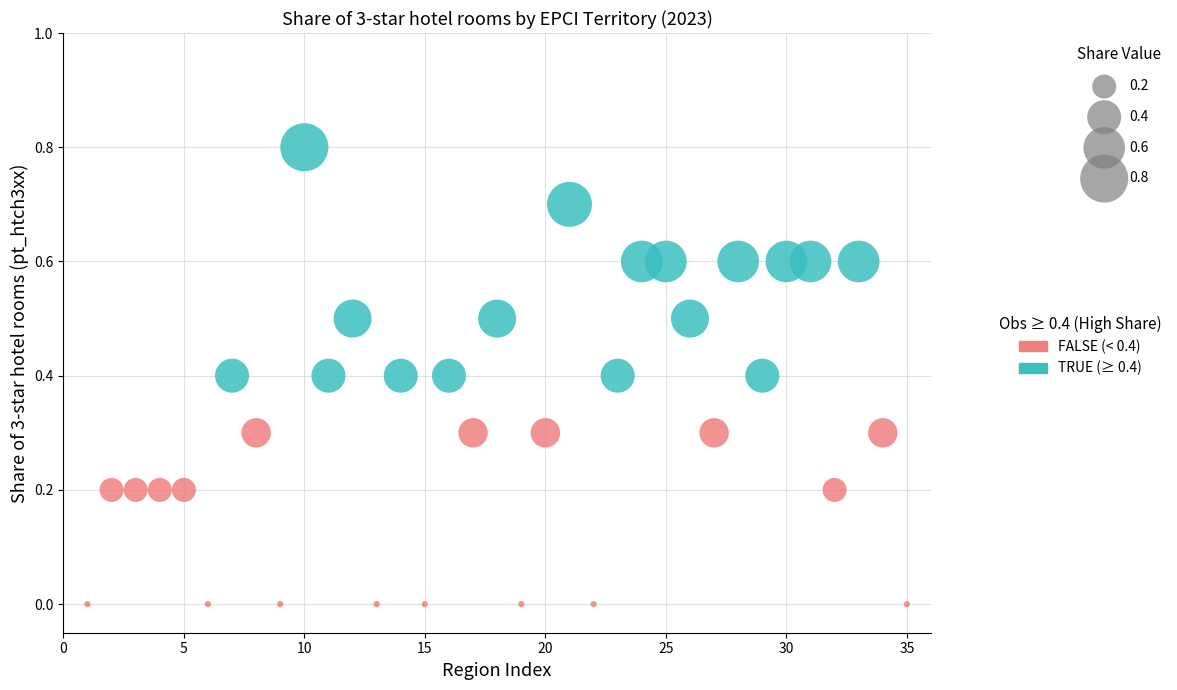

Which series has the widest spread of Y values?

TRUE (≥ 0.4)